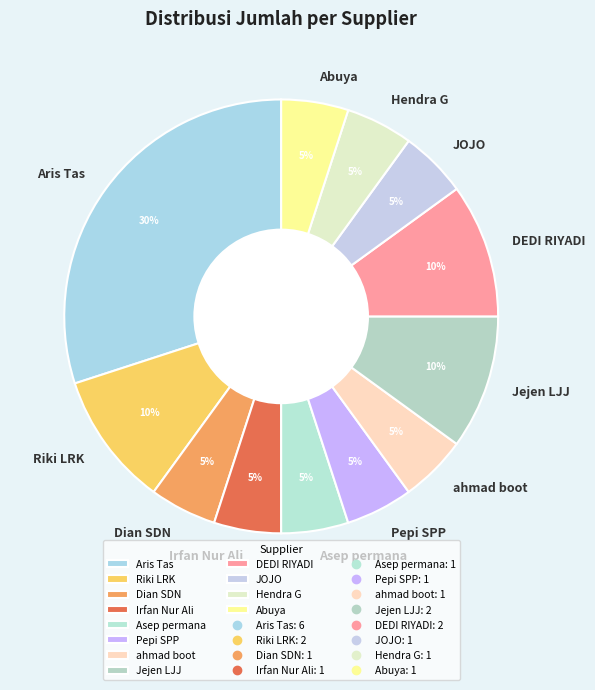

Is Jejen LJJ the majority of the pie?

No